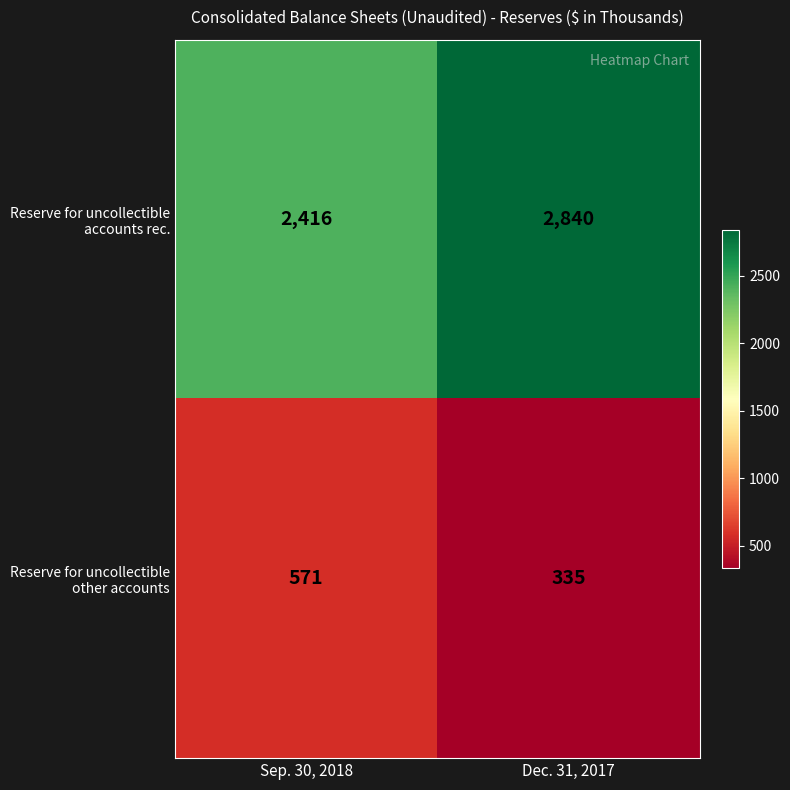

What is the smallest value displayed?

335